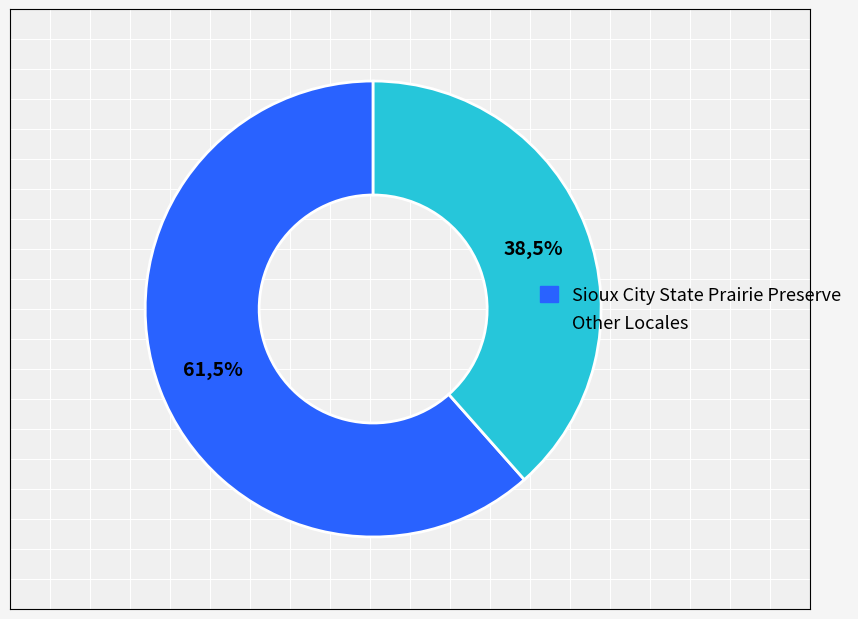

Which category has the biggest portion of the pie?

Sioux City State Prairie Preserve